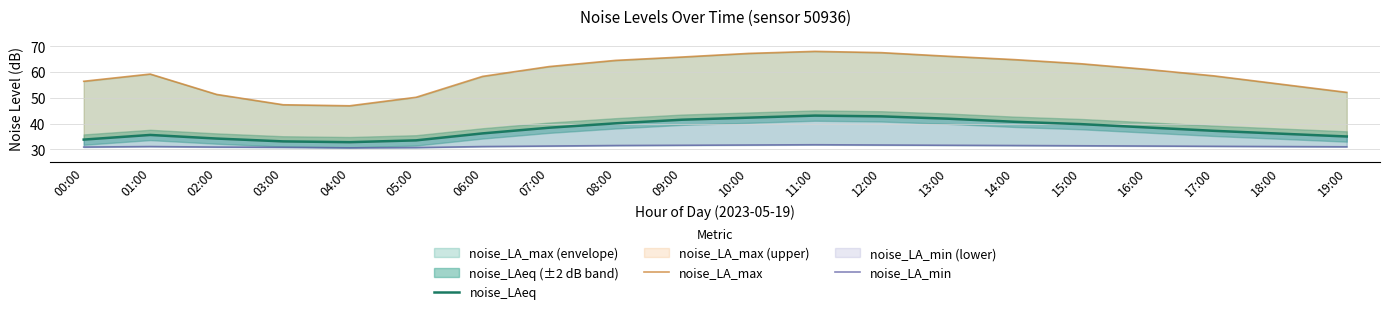

What value does the noise_LA_max series have at 18:00?

55.3